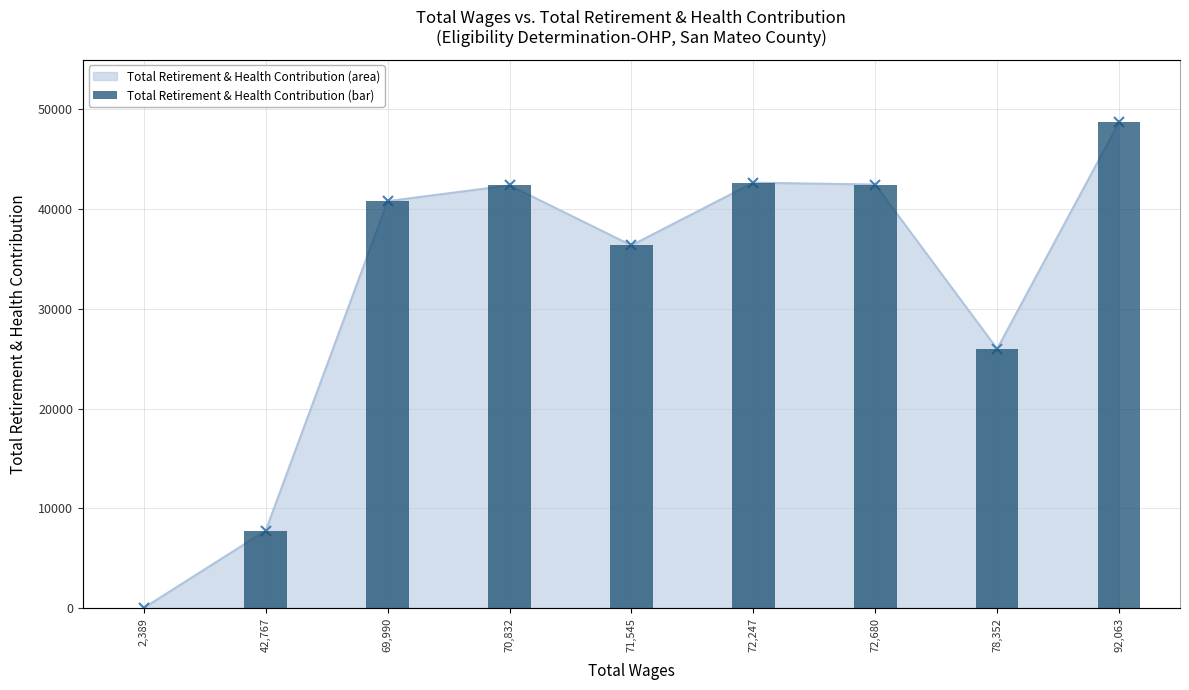

Is it true that the value at 71,545 is 14925?

False